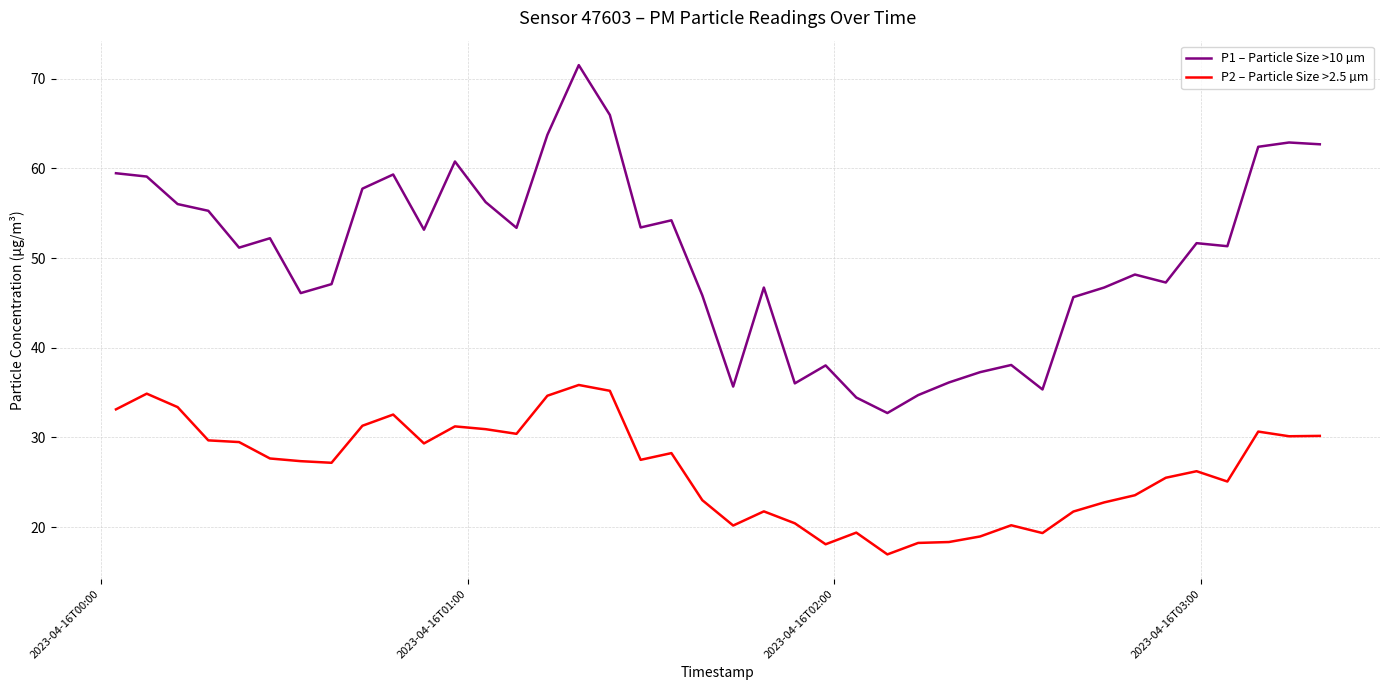

How many lines are shown in the chart?

2